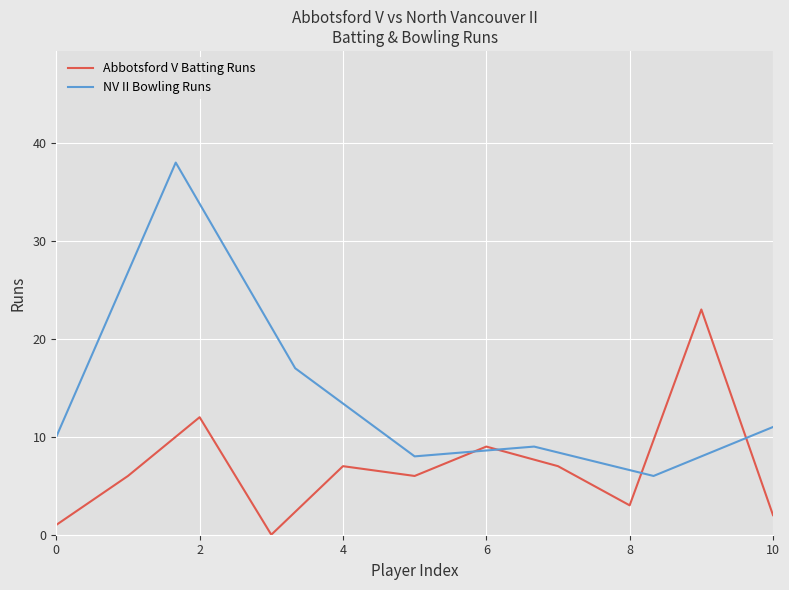

What is the highest value of the Abbotsford V Batting Runs series?

23